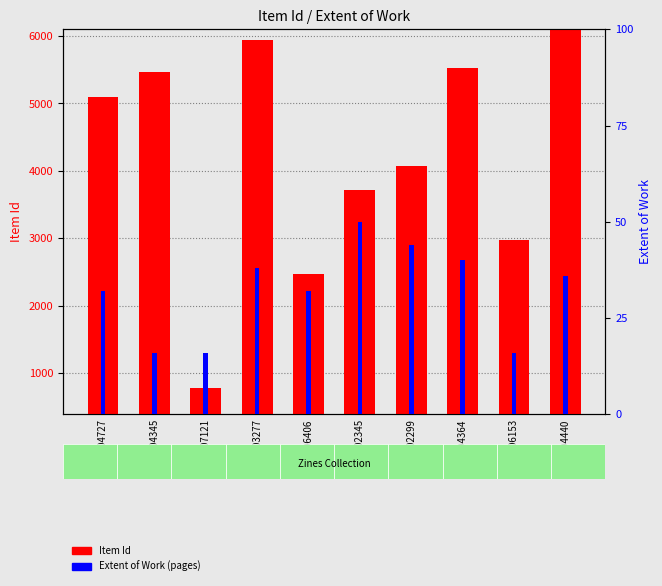

What is the maximum value for Item Id?

6058